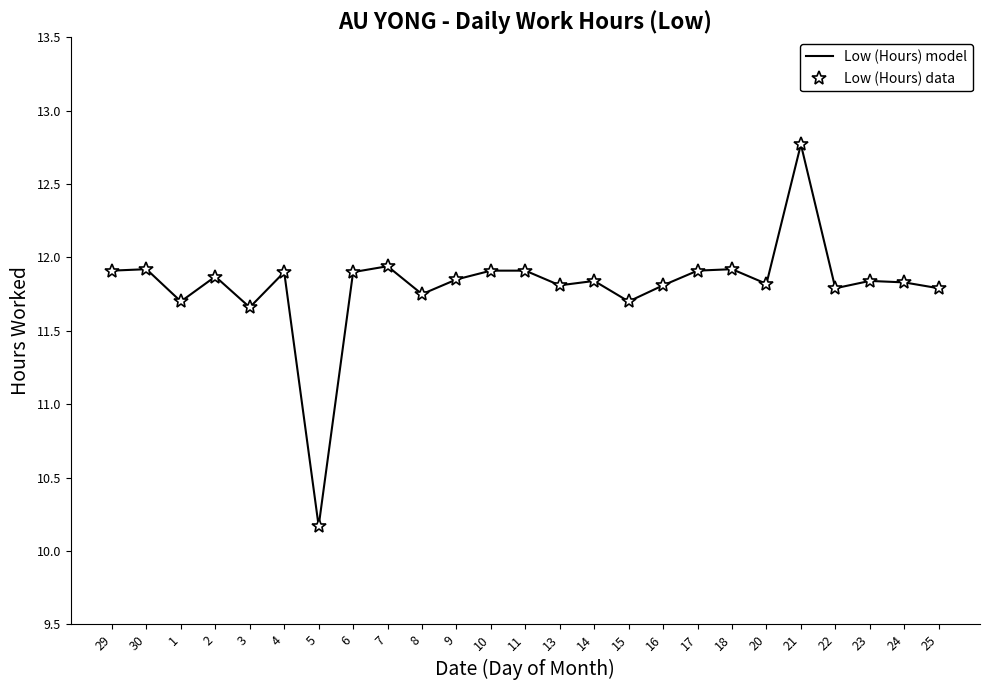

How many interior local valleys does the Low (Hours) data series have?

8